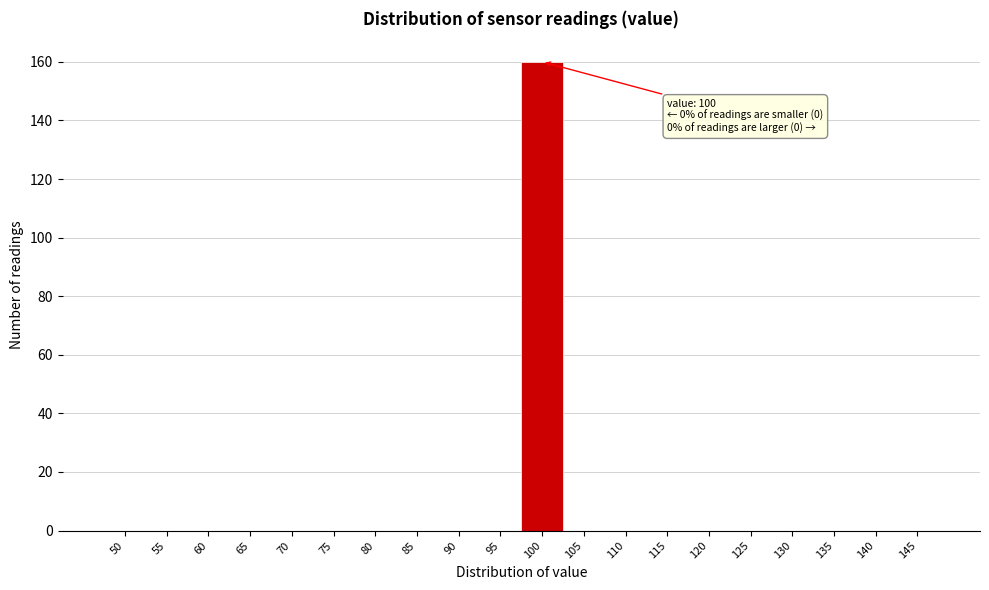

Reading left to right, transcribe all the data shown in this chart.

50=0	55=0	60=0	65=0	70=0	75=0	80=0	85=0	90=0	95=0	100=160	105=0	110=0	115=0	120=0	125=0	130=0	135=0	140=0	145=0